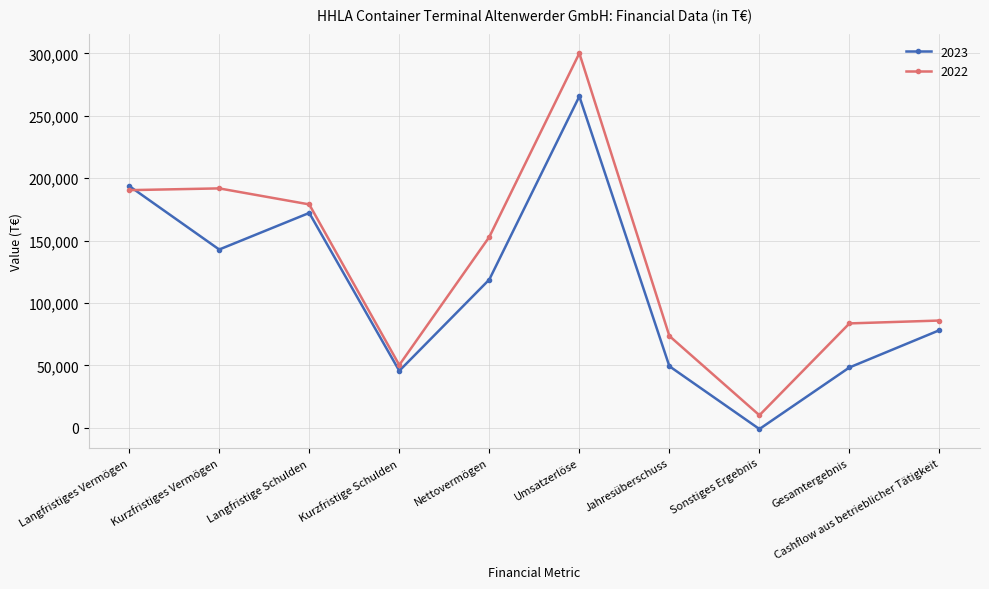

True or false: 2022 has more than 1 points higher than both neighbors.

True